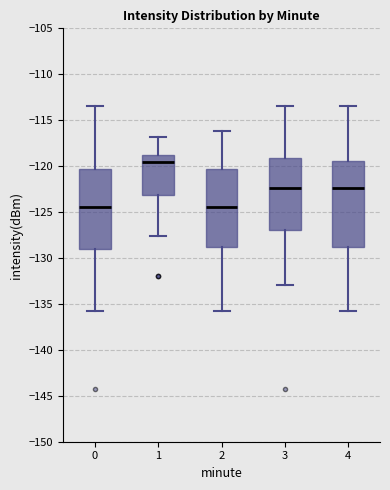

Reading left to right, read every box against the y-axis: the position of its median line, the range the box covers, and the ends of its whiskers. The values are not printed on the chart, so give them approximately, as read against the axis.

0: median -124.5, box -129.0 to -120.5, whiskers -136.0 to -113.5
1: median -119.5, box -123.0 to -118.5, whiskers -127.5 to -117.0
2: median -124.5, box -129.0 to -120.5, whiskers -136.0 to -116.0
3: median -122.5, box -127.0 to -119.0, whiskers -133.0 to -113.5
4: median -122.5, box -129.0 to -119.5, whiskers -136.0 to -113.5